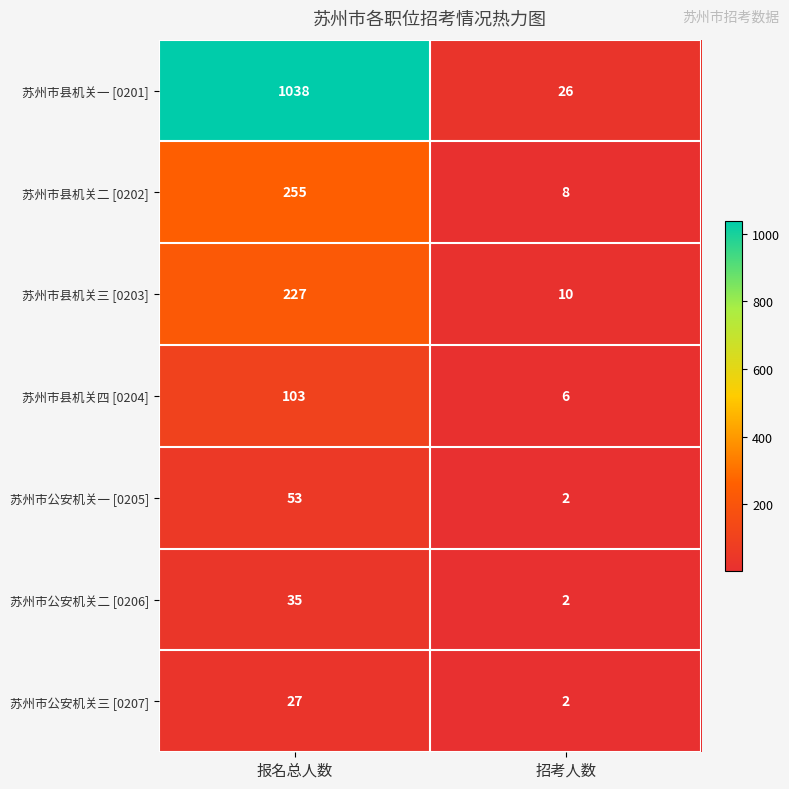

What is the difference between the 苏州市公安机关二 [0206] values at 招考人数 and 报名总人数?

33